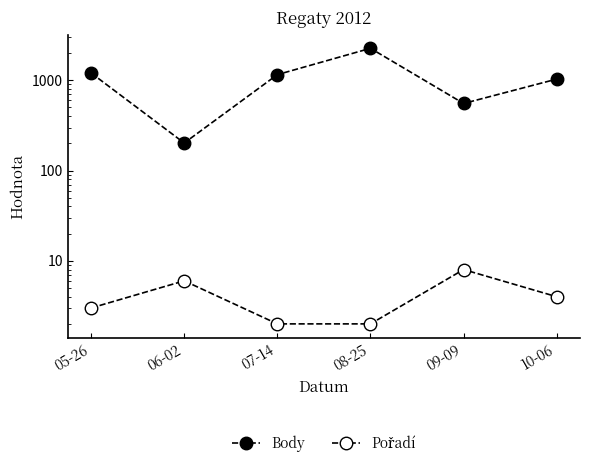

What is the maximum value for Body?

2263